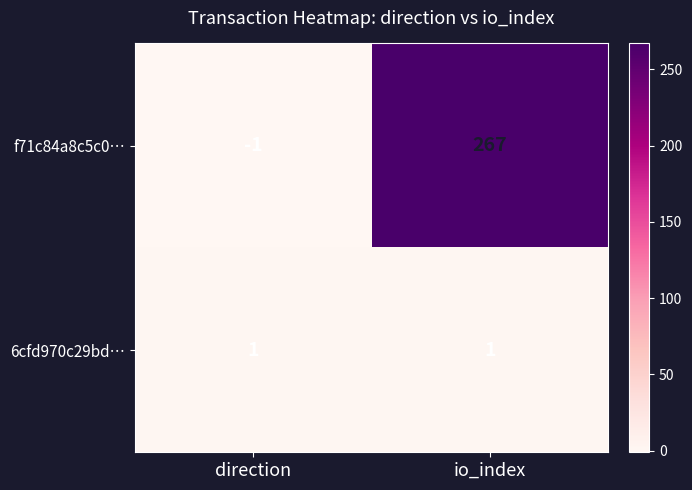

Where is f71c84a8c5c0… nearest to the value 133?

direction